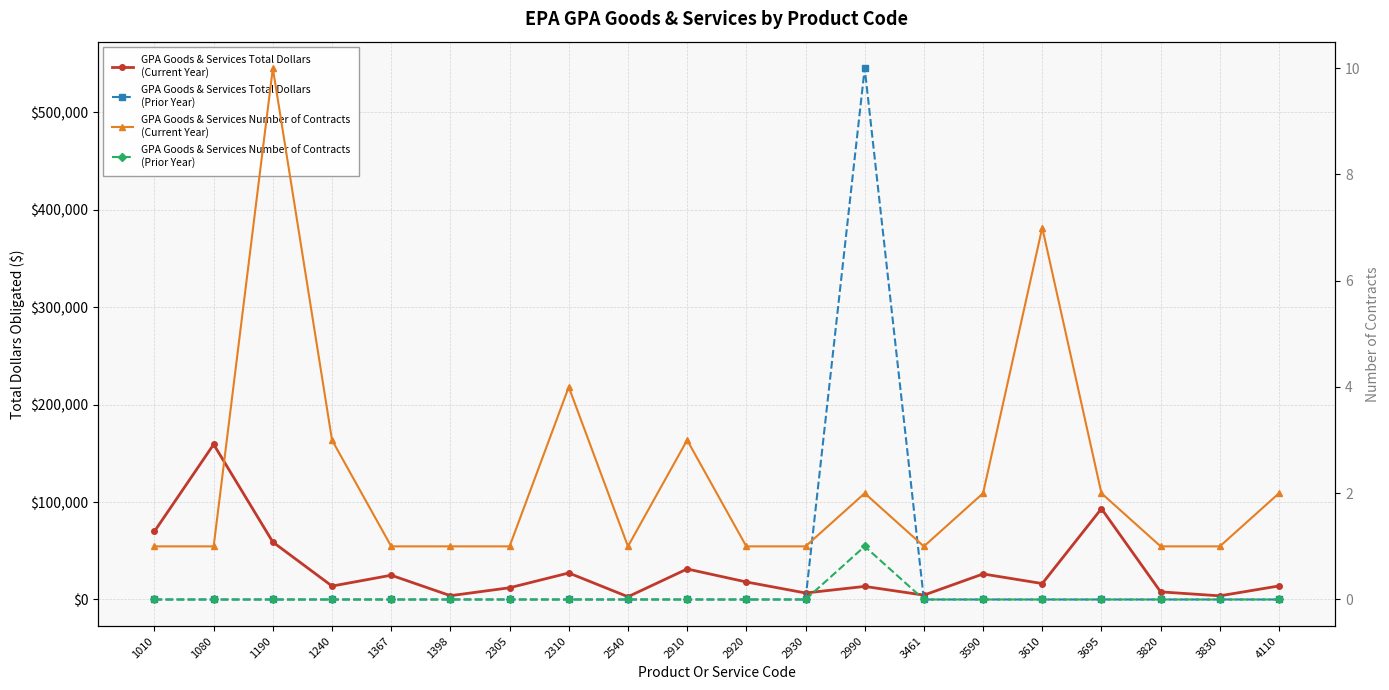

True or false: GPA Goods & Services Number of Contracts (Prior Year) and GPA Goods & Services Total Dollars (Current Year) cross at least once.

False